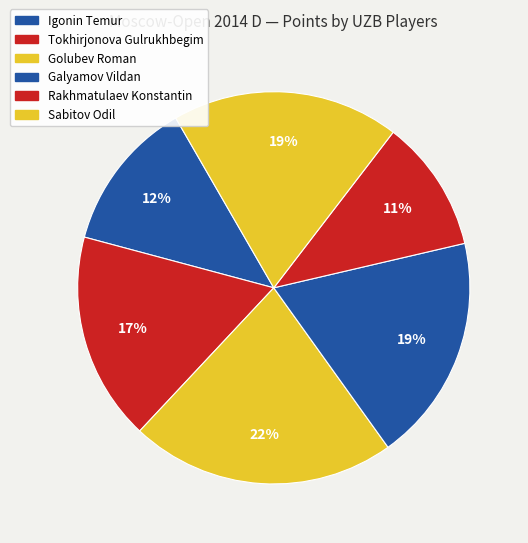

Rank the categories by value from lowest to highest.

Rakhmatulaev Konstantin, Igonin Temur, Tokhirjonova Gulrukhbegim, Galyamov Vildan, Sabitov Odil, Golubev Roman